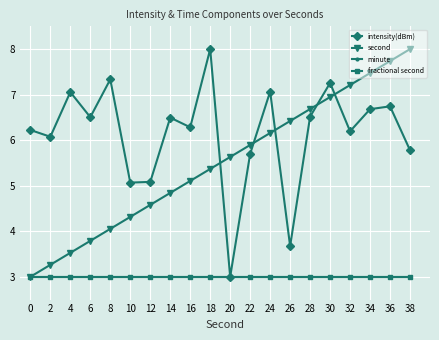

What is the minimum value for second?

3.0